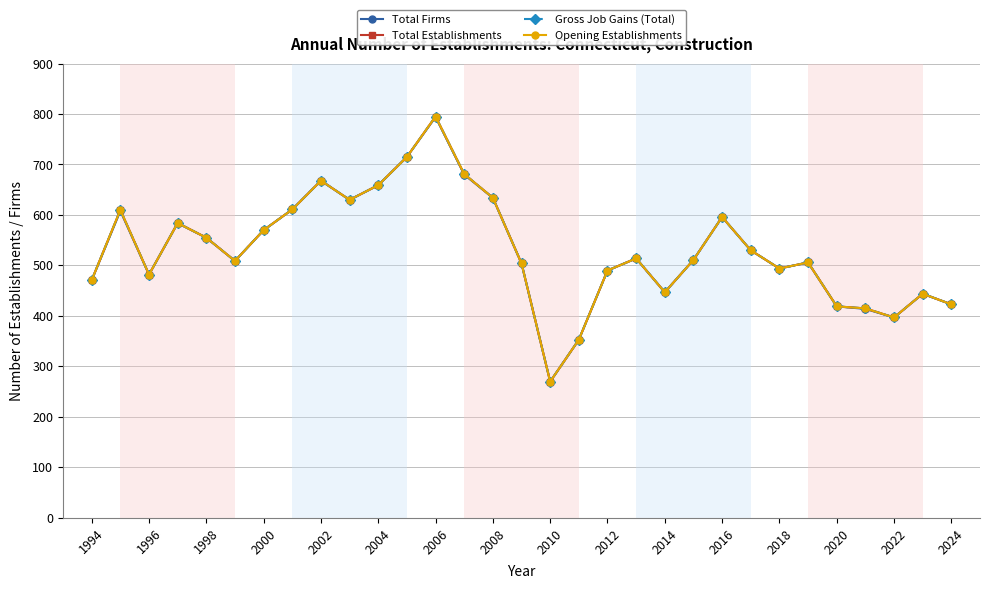

What is the difference between the second highest and second lowest values in the Total Establishments series?

362